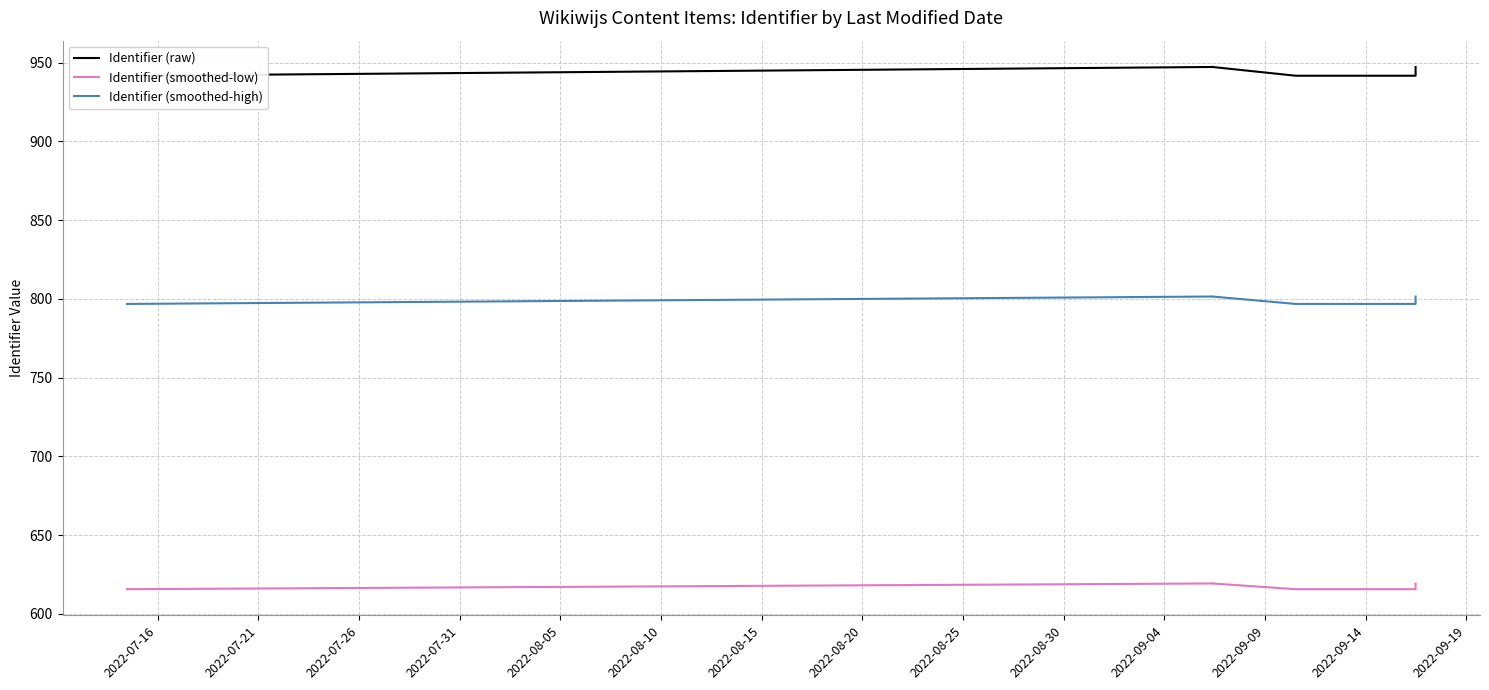

How many lines are shown in the chart?

3